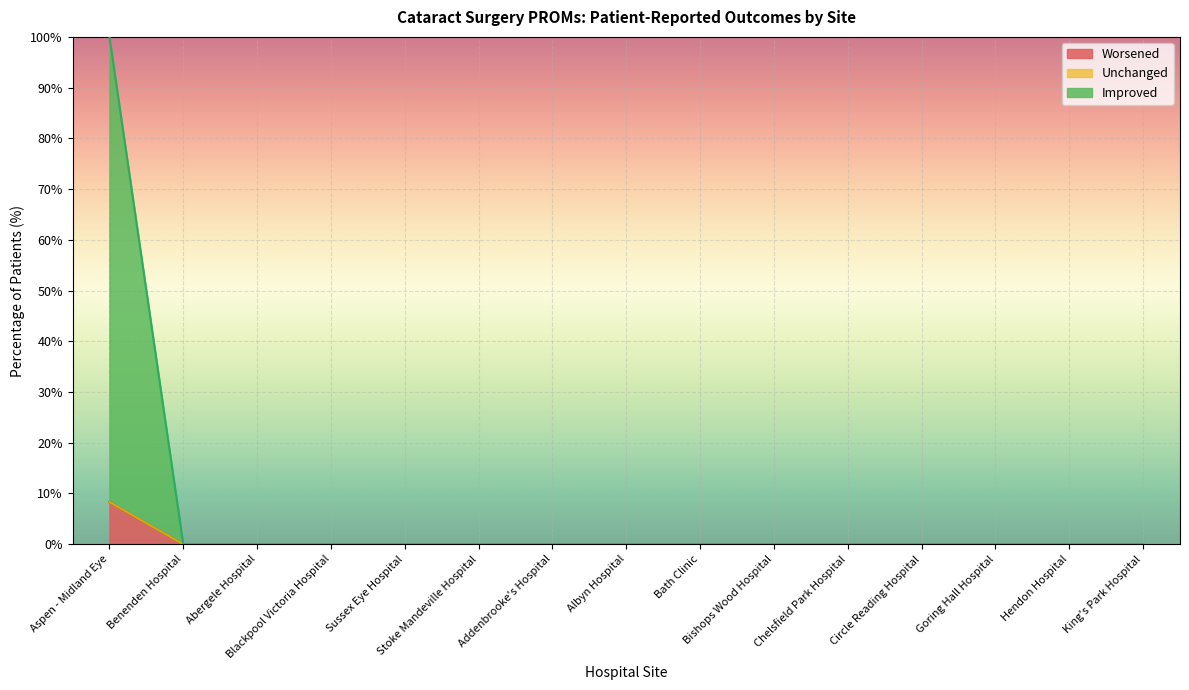

The value of Worsened at King's Park Hospital is 5.7. True or false?

False